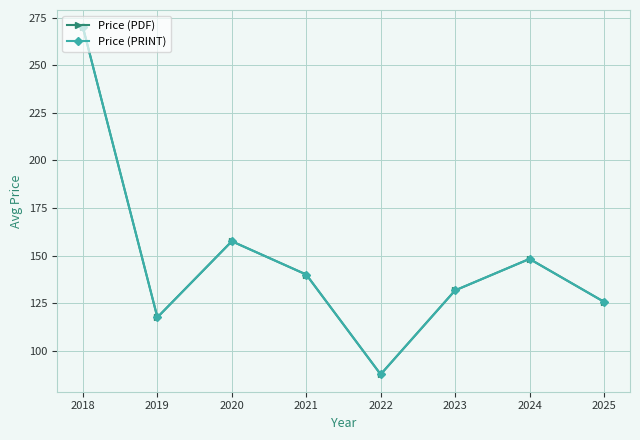

How many interior local peaks does the Price (PDF) series have?

2